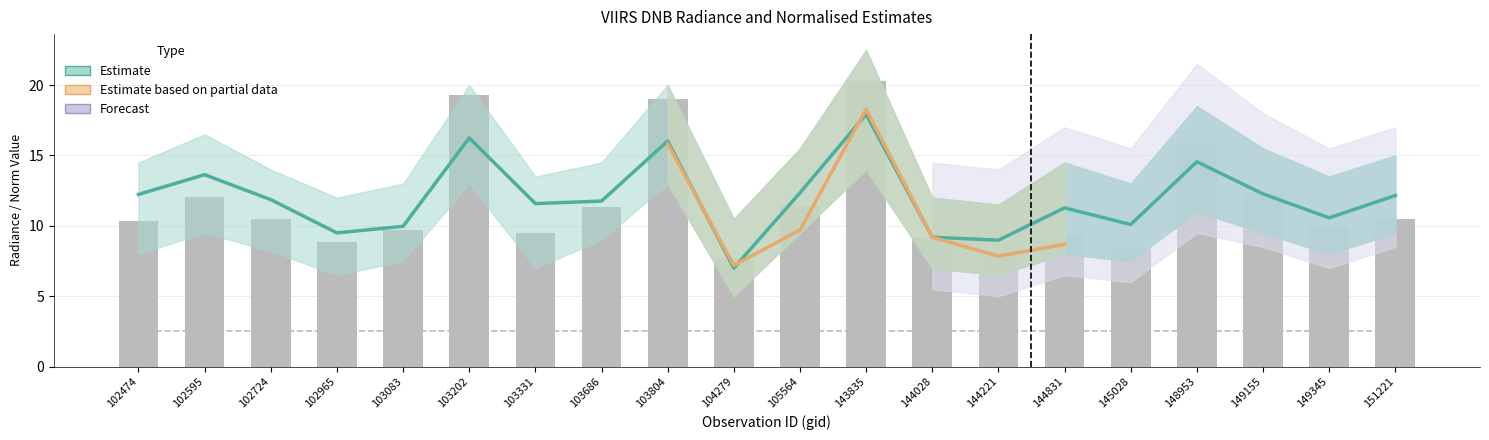

What is the value of the rade9_aggzone_norm bar at the 3rd from the left?

11.9